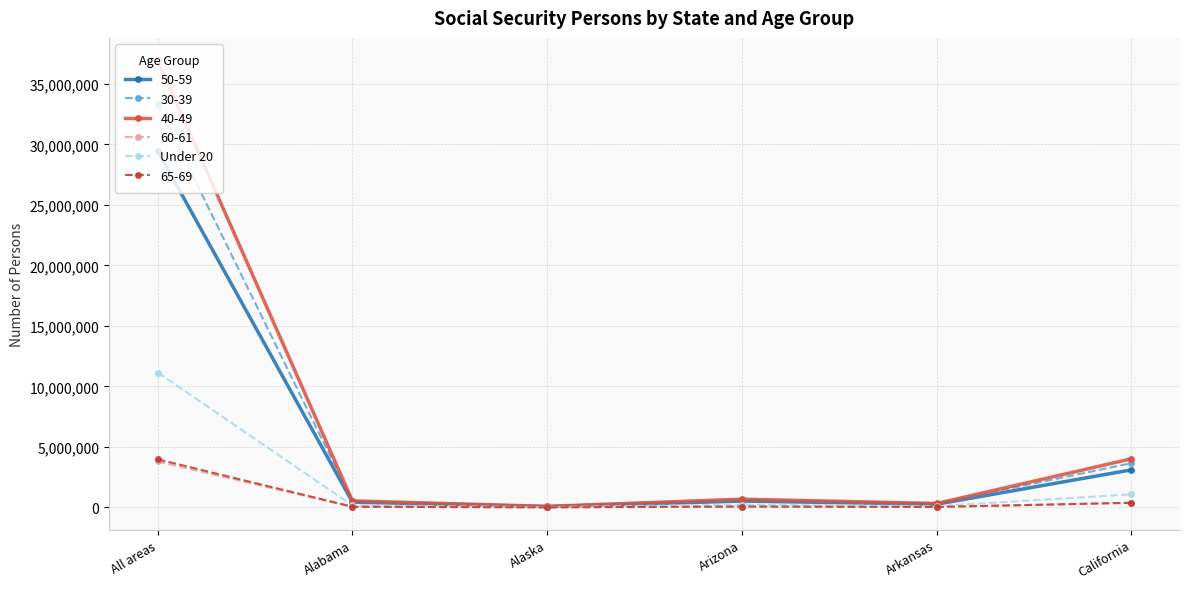

At which category does the chart reach its peak across all series?

All areas